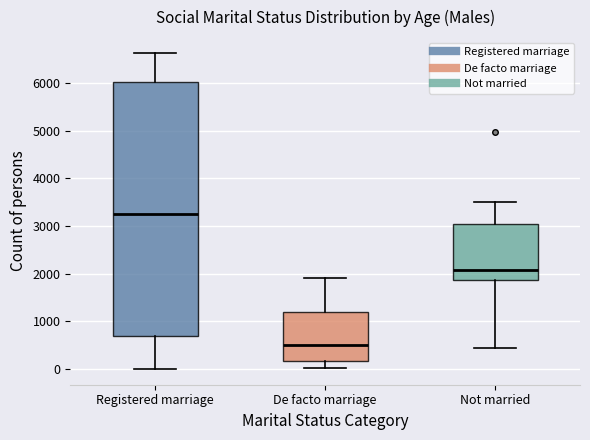

Which box has the highest median line?

Registered marriage